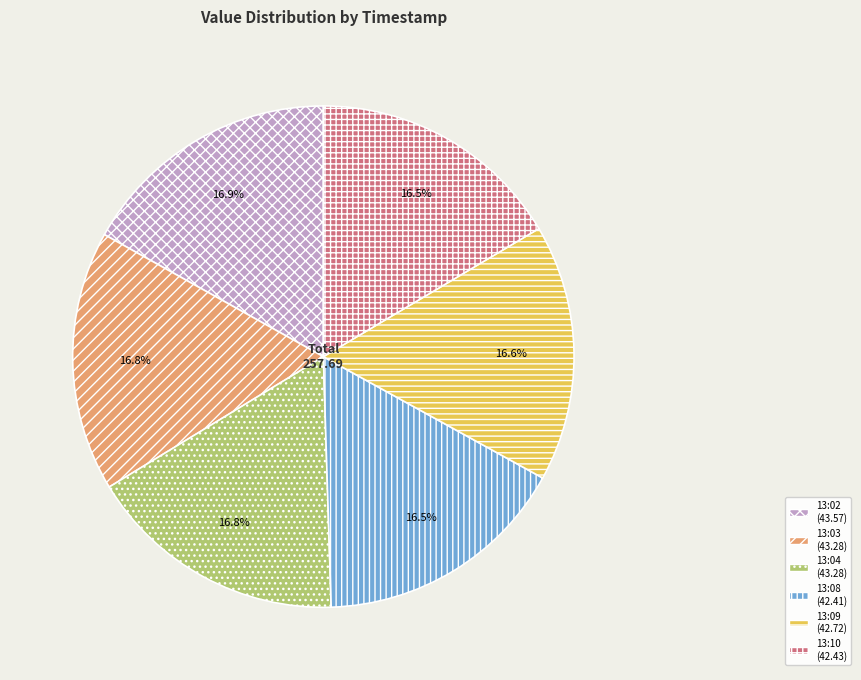

Is there a majority slice in this chart?

No